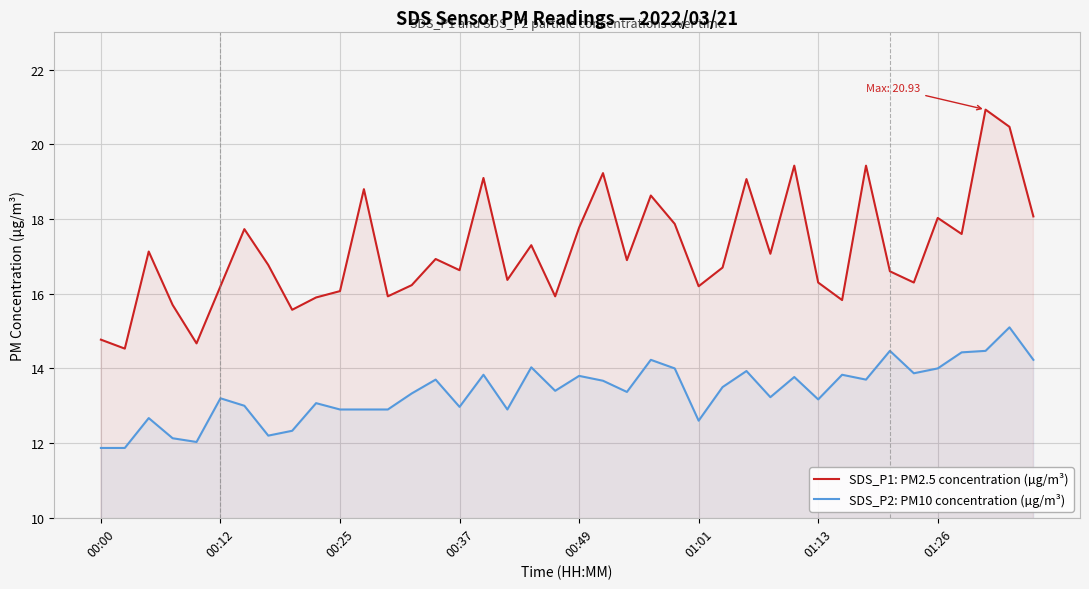

Which series has the largest total across all categories?

SDS_P1: PM2.5 concentration (µg/m³)